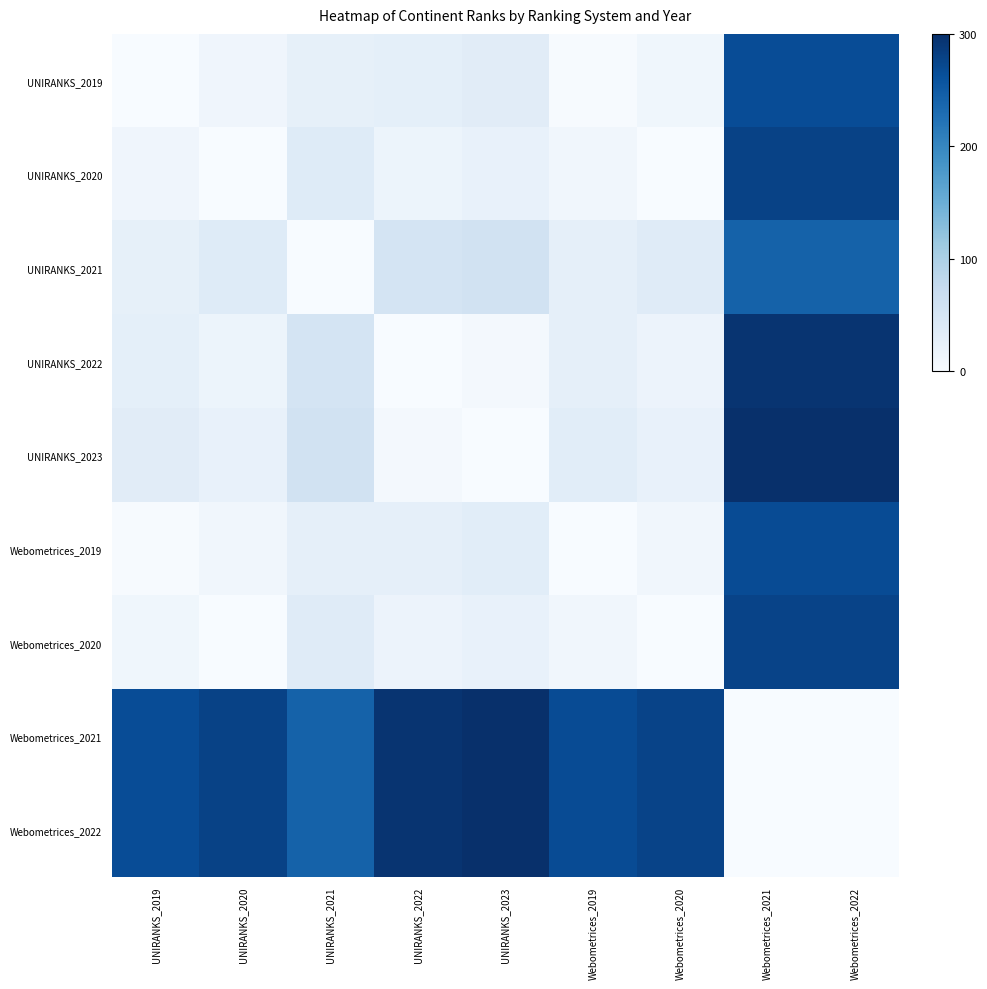

How many distinct data groups are displayed?

9